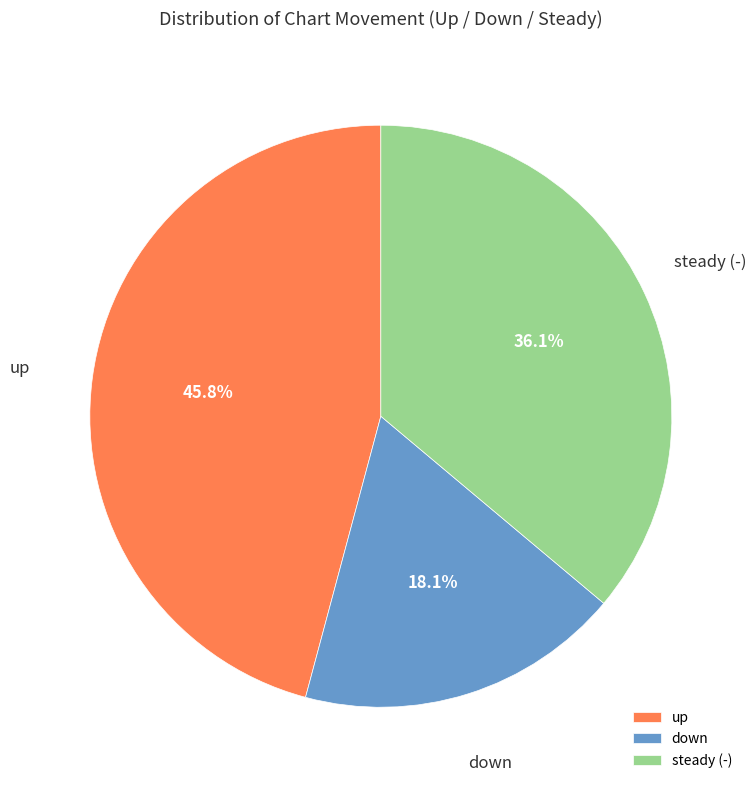

To the nearest percent, what portion does down represent?

18%